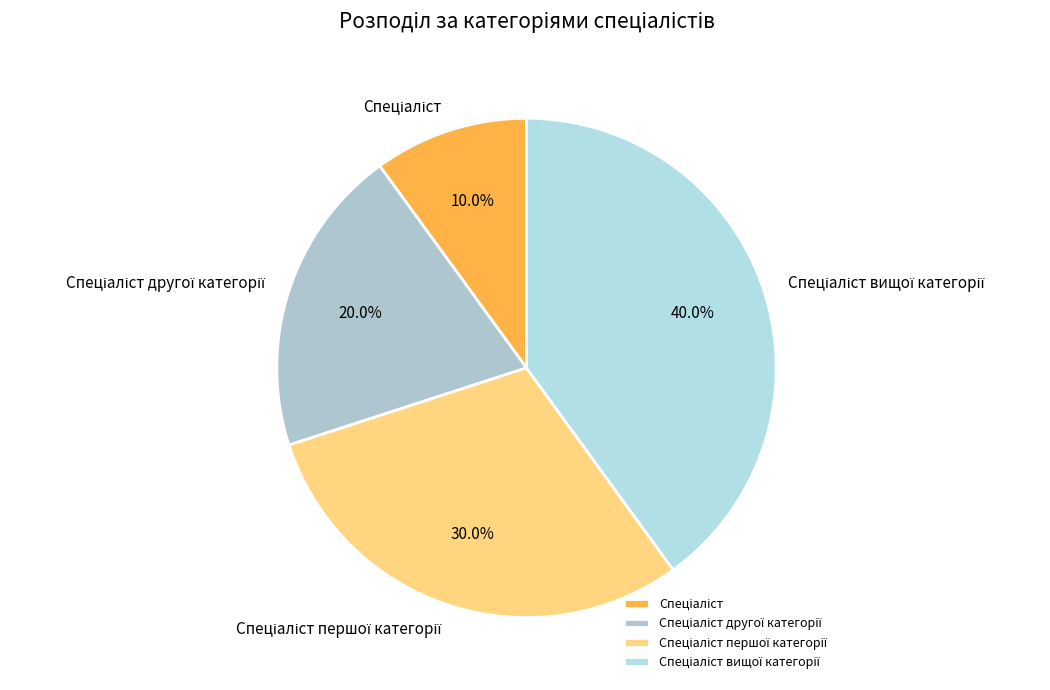

Is there a majority slice in this chart?

No